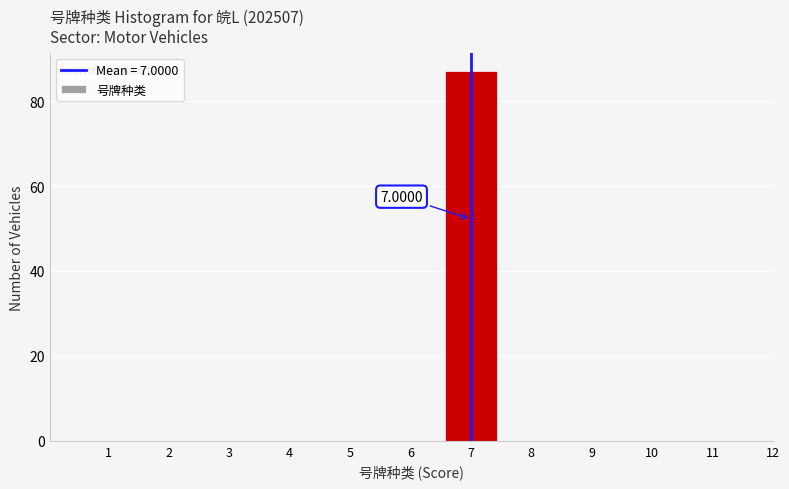

Which range on the x-axis has the tallest bar?

6.5 to 7.5